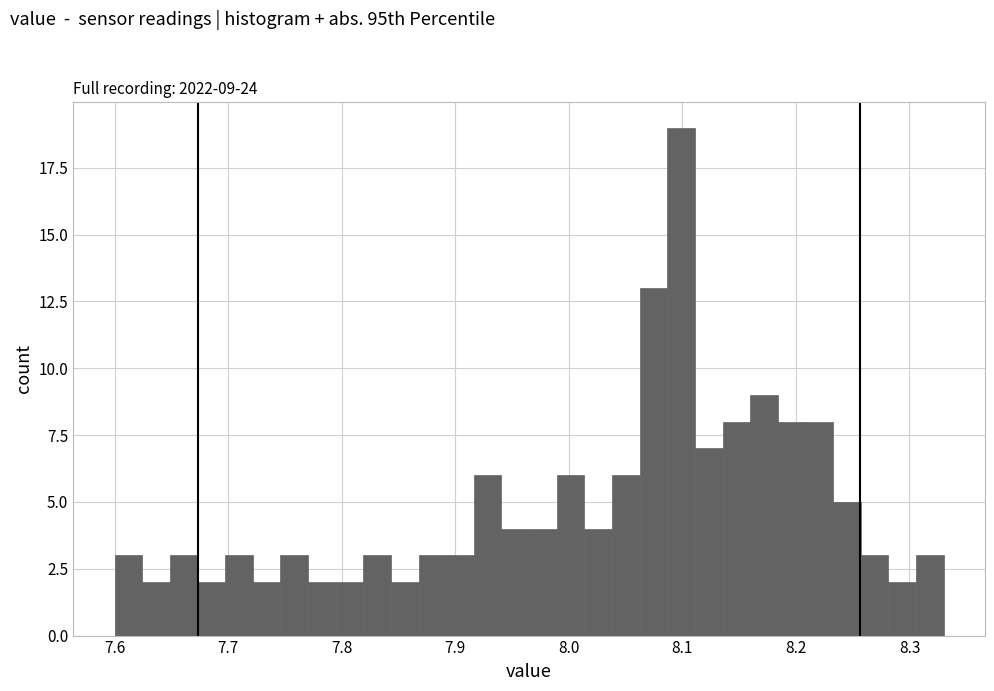

Around what value on the x-axis is the tallest bar? Give the approximate position of its centre, as read against the axis.

8.10